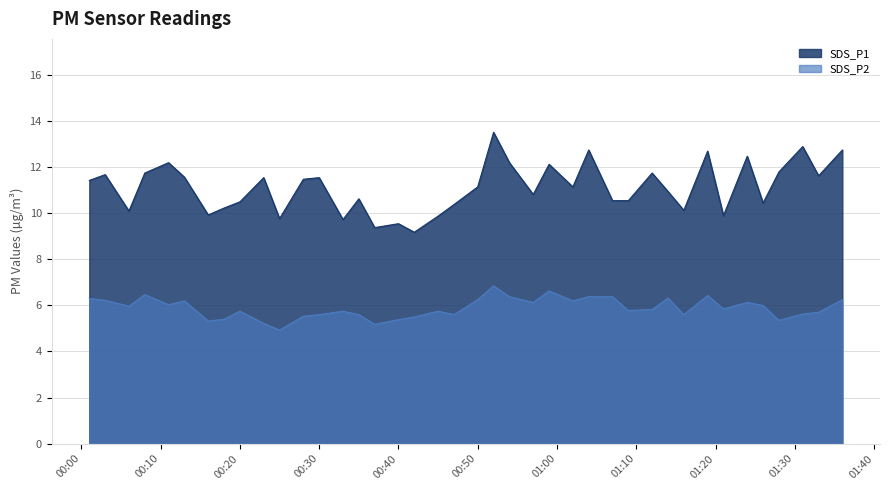

Where is the first local maximum for SDS_P2?

2022/03/10 00:08